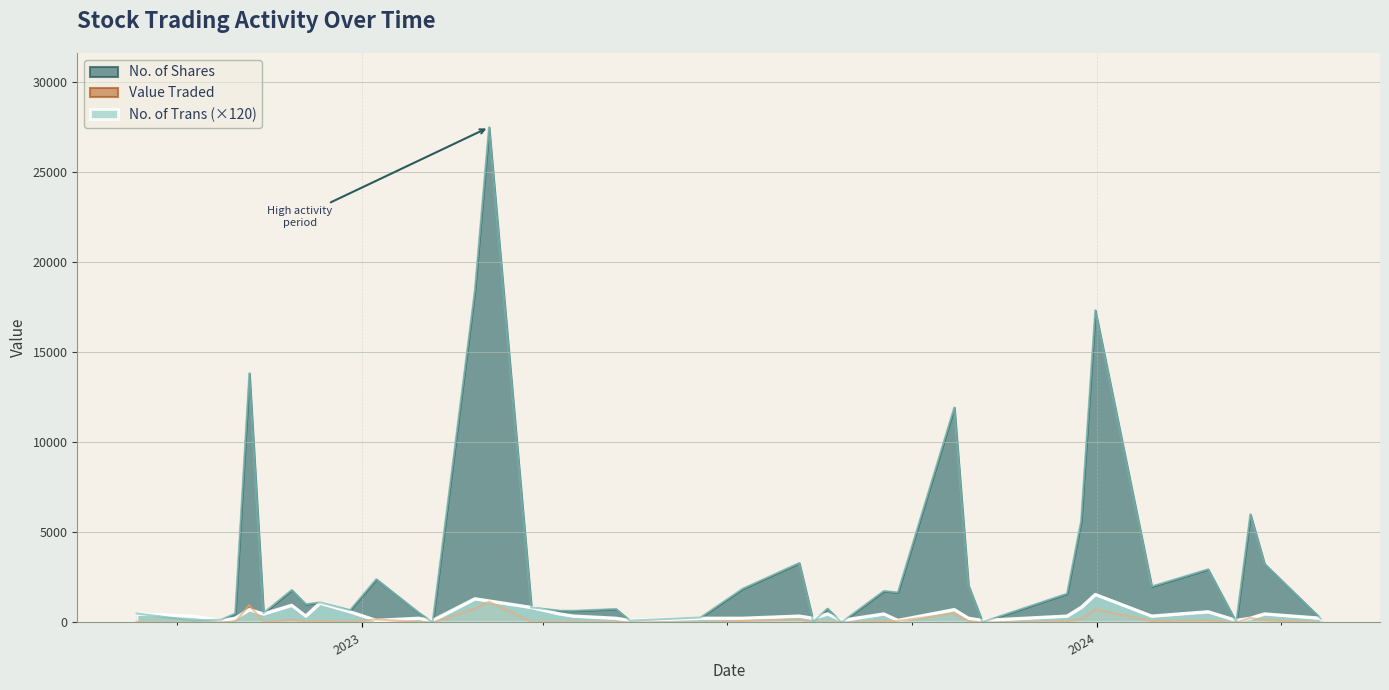

What is the value of the No. of Trans point at the 9th from the left?

3